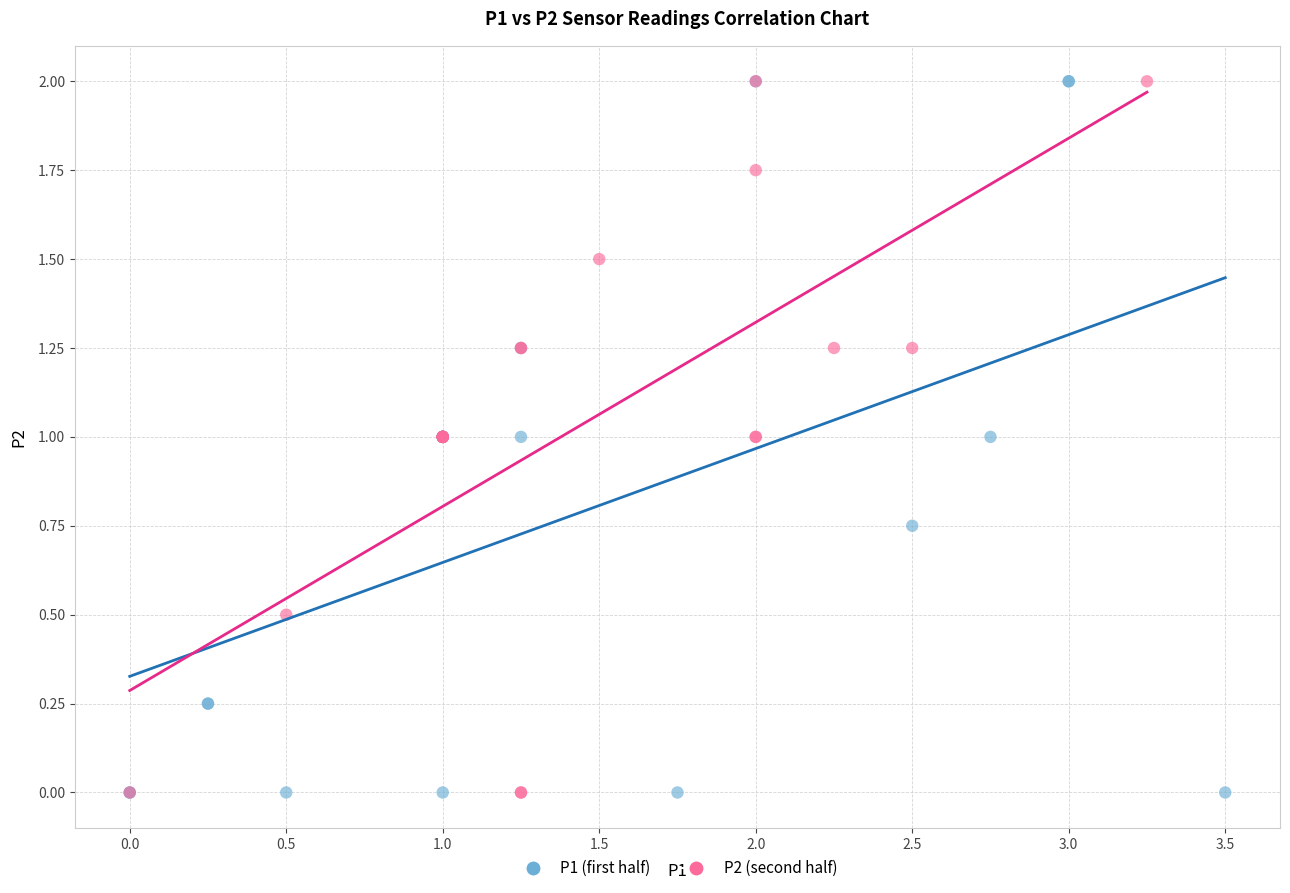

What are all the series names shown in the legend?

P1 (first half), P2 (second half)